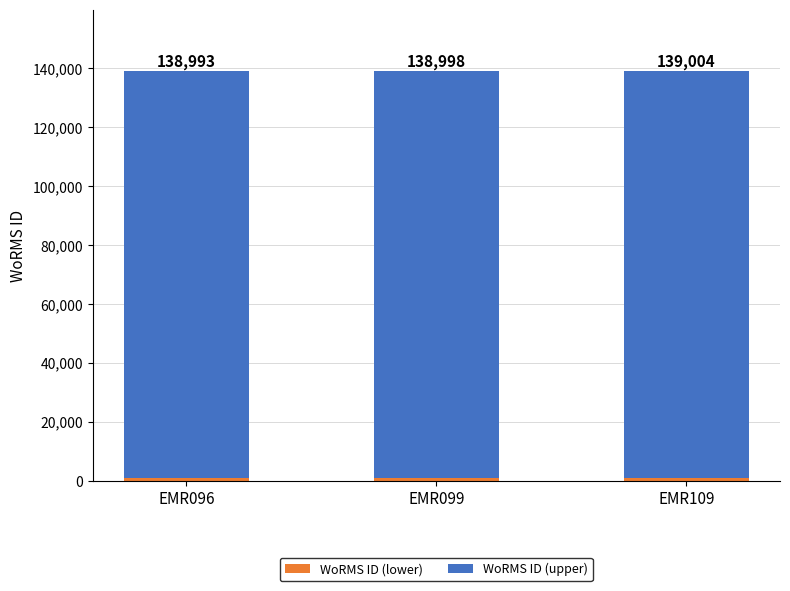

At EMR109, list the series in order from smallest to largest.

WoRMS ID (lower), WoRMS ID (upper)